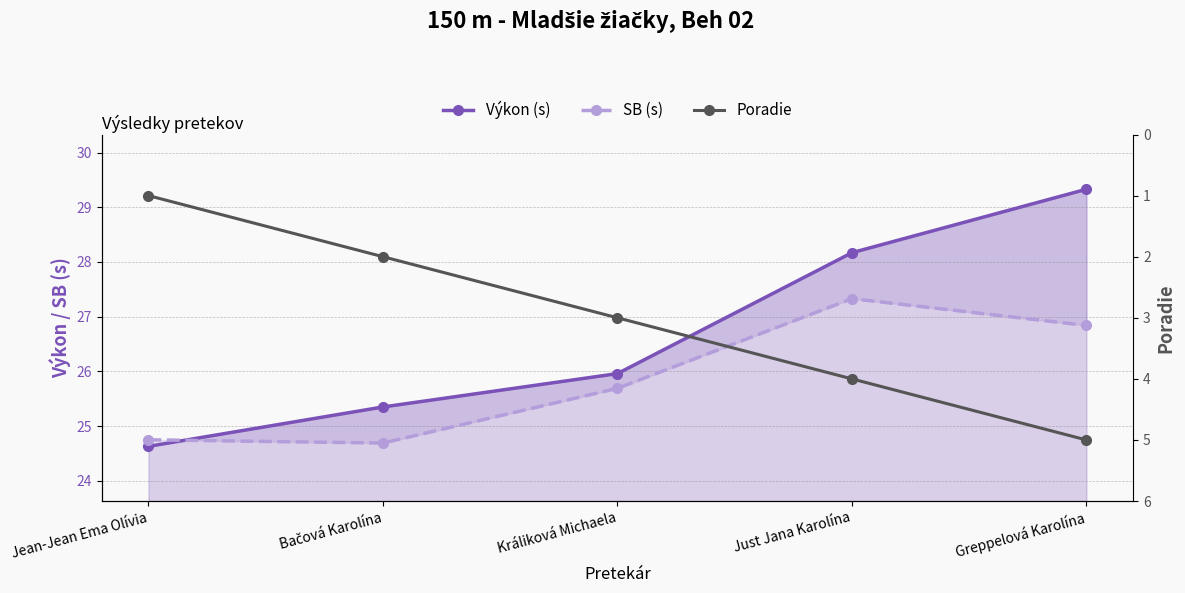

How many categories are shown in the chart?

5